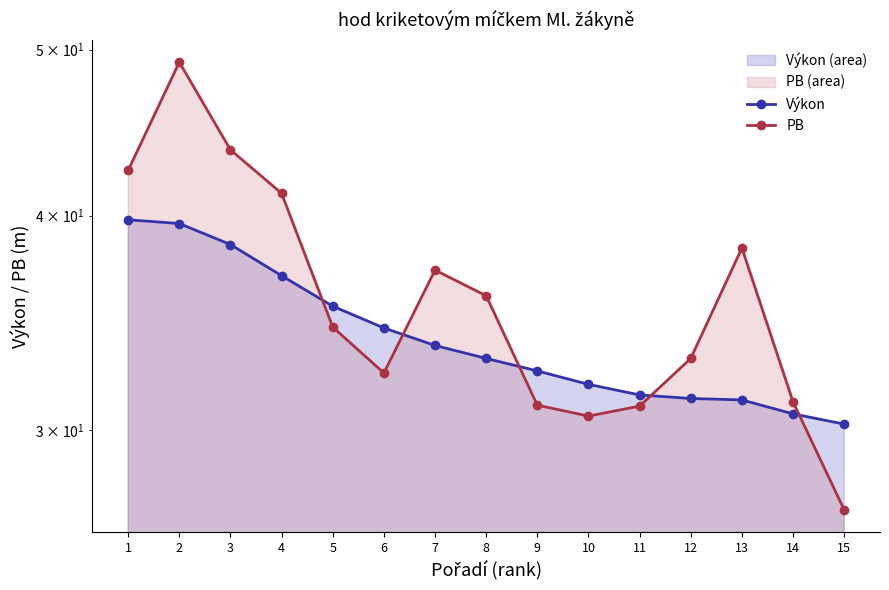

Reading right to left, extract all data points from this chart.

Výkon: 15=30.2	14=30.6	13=31.2	12=31.3	11=31.4	10=31.9	9=32.5	8=33.0	7=33.6	6=34.4	5=35.4	4=36.9	3=38.5	2=39.6	1=39.8
PB: 15=26.9	14=31.1	13=38.3	12=33.0	11=31.0	10=30.6	9=31.0	8=35.9	7=37.2	6=32.4	5=34.4	4=41.2	3=43.7	2=49.2	1=42.5